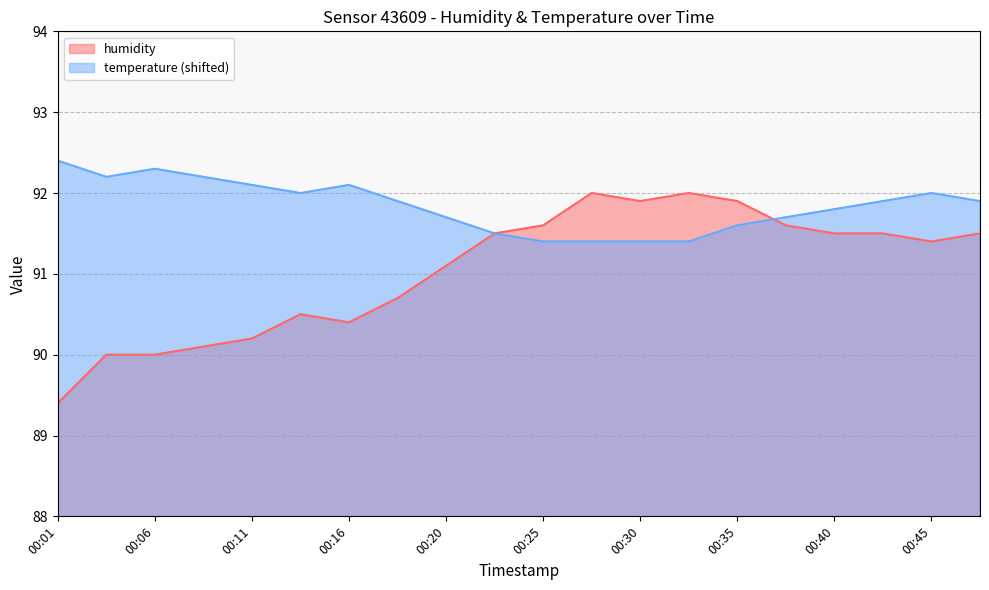

What is the minimum value for humidity?

89.4